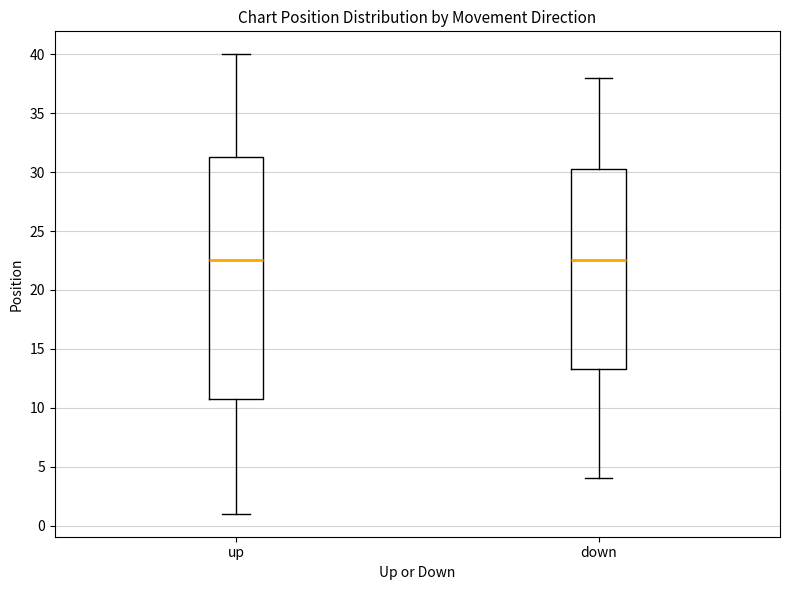

Which box is the tallest, from its lower edge to its upper edge?

up